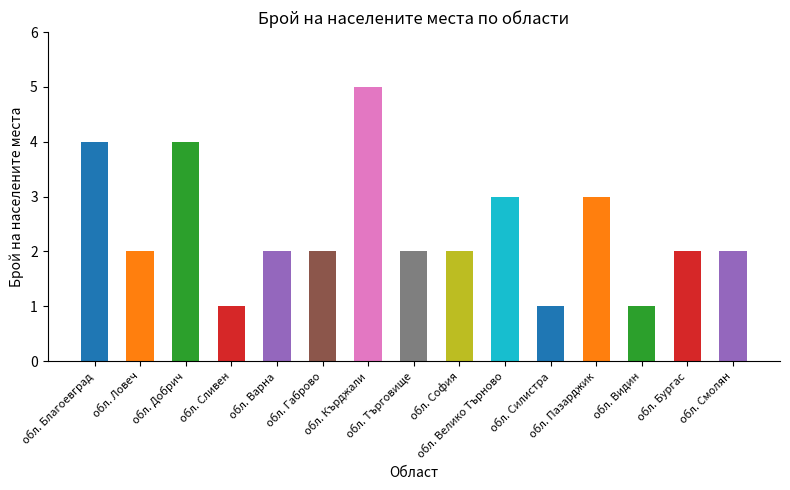

What is the sum of all values?

36